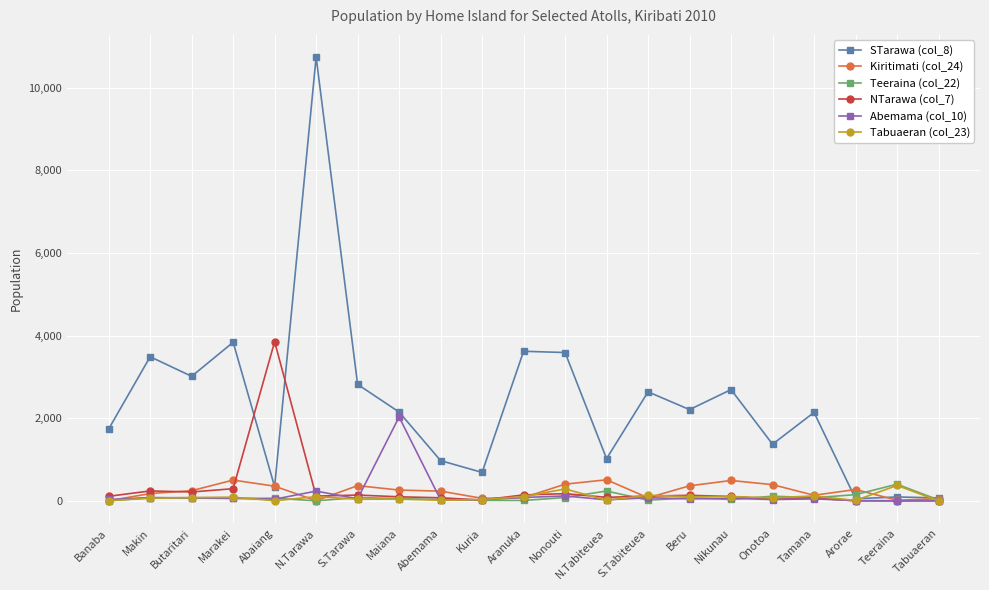

Which series has the widest spread of values?

STarawa (col_8)